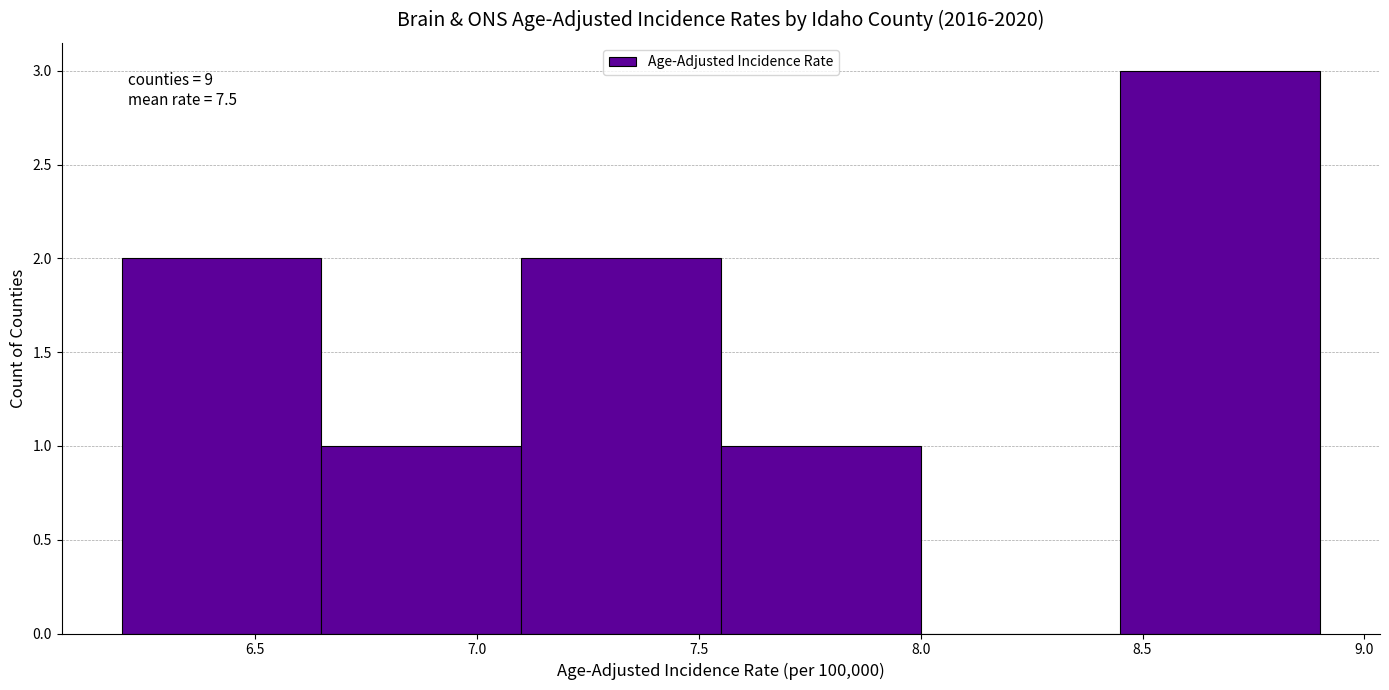

Which range on the x-axis has the tallest bar?

8.45 to 8.90